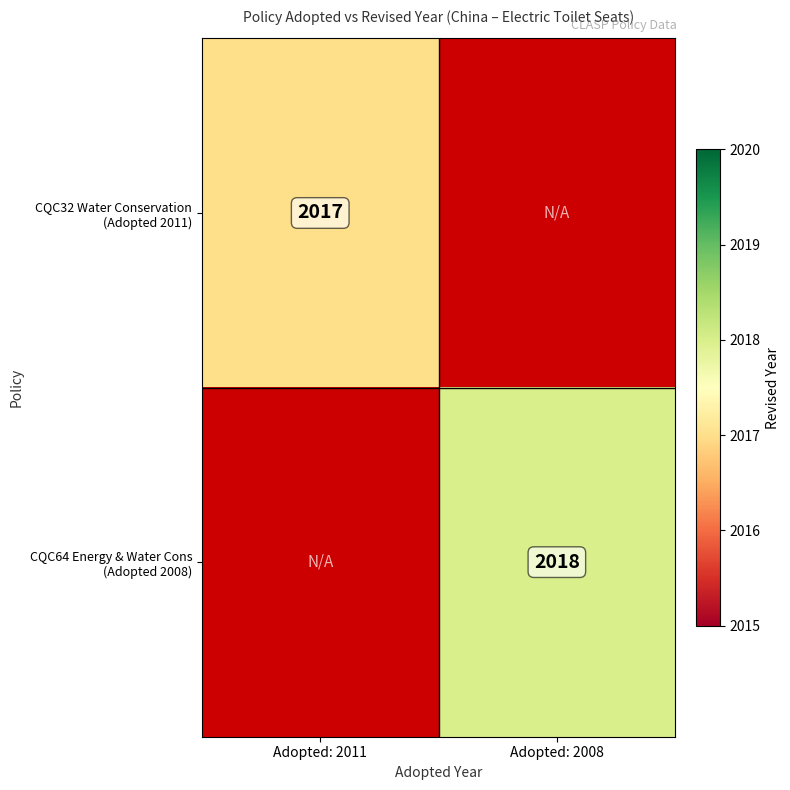

The value of CQC32 Water Conservation (Adopted 2011) at Adopted: 2011 is 2017.0. True or false?

True